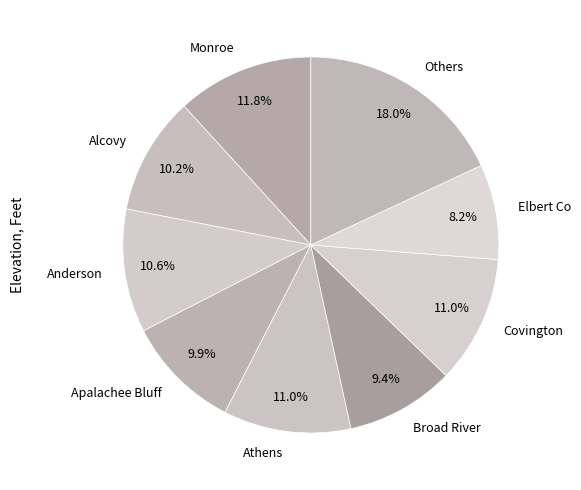

Which has a higher value, Elbert Co or Anderson?

Anderson